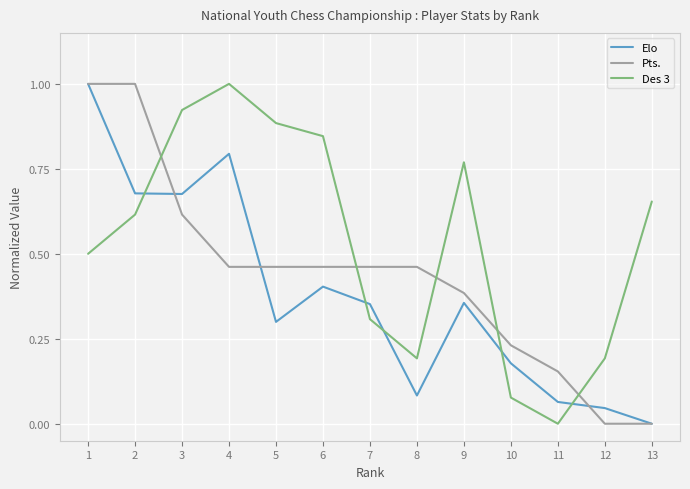

At how many categories does at least one series exceed 0?

13